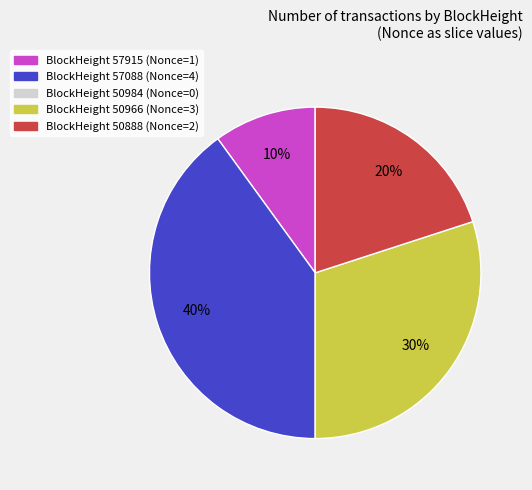

Is there a majority slice in this chart?

No